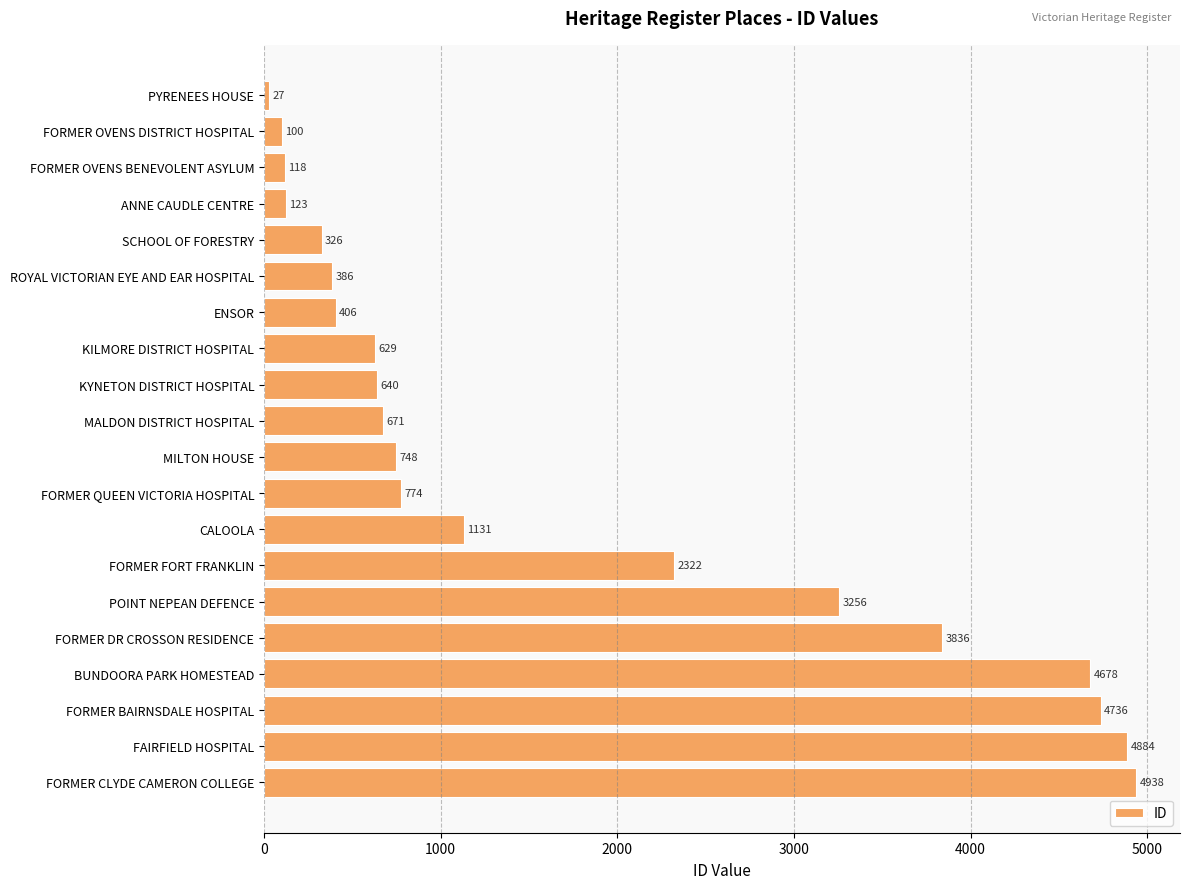

How many data points does each series have?

20